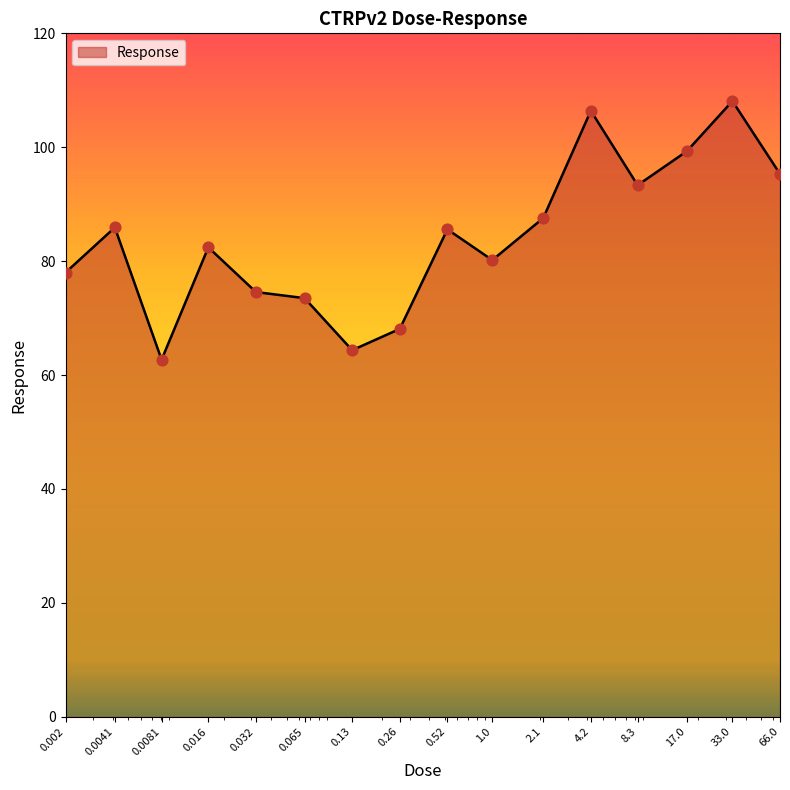

What is the difference between the maximum and minimum values?

45.4